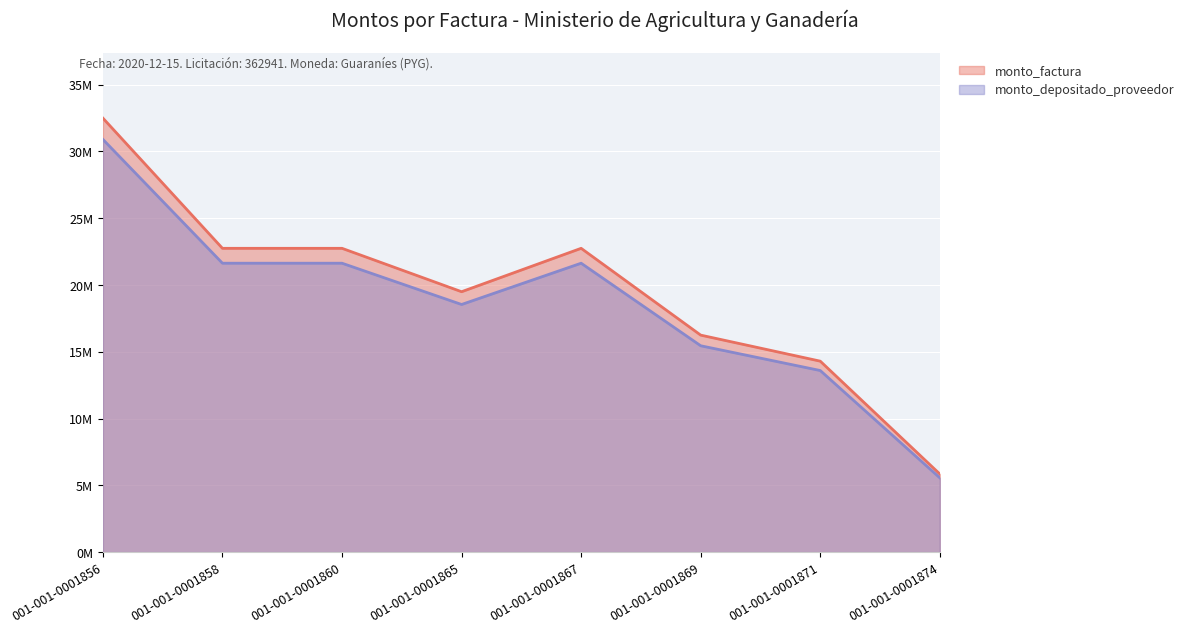

Does the chart display data point markers on the line(s)?

No